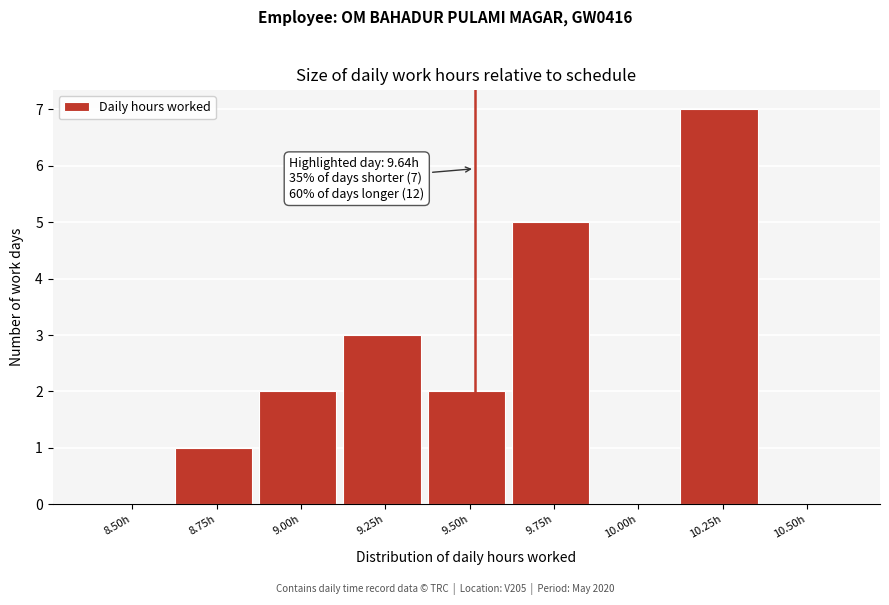

Reading left to right, extract all data points from this chart.

8.50h=0	8.75h=1	9.00h=2	9.25h=3	9.50h=2	9.75h=5	10.00h=0	10.25h=7	10.50h=0